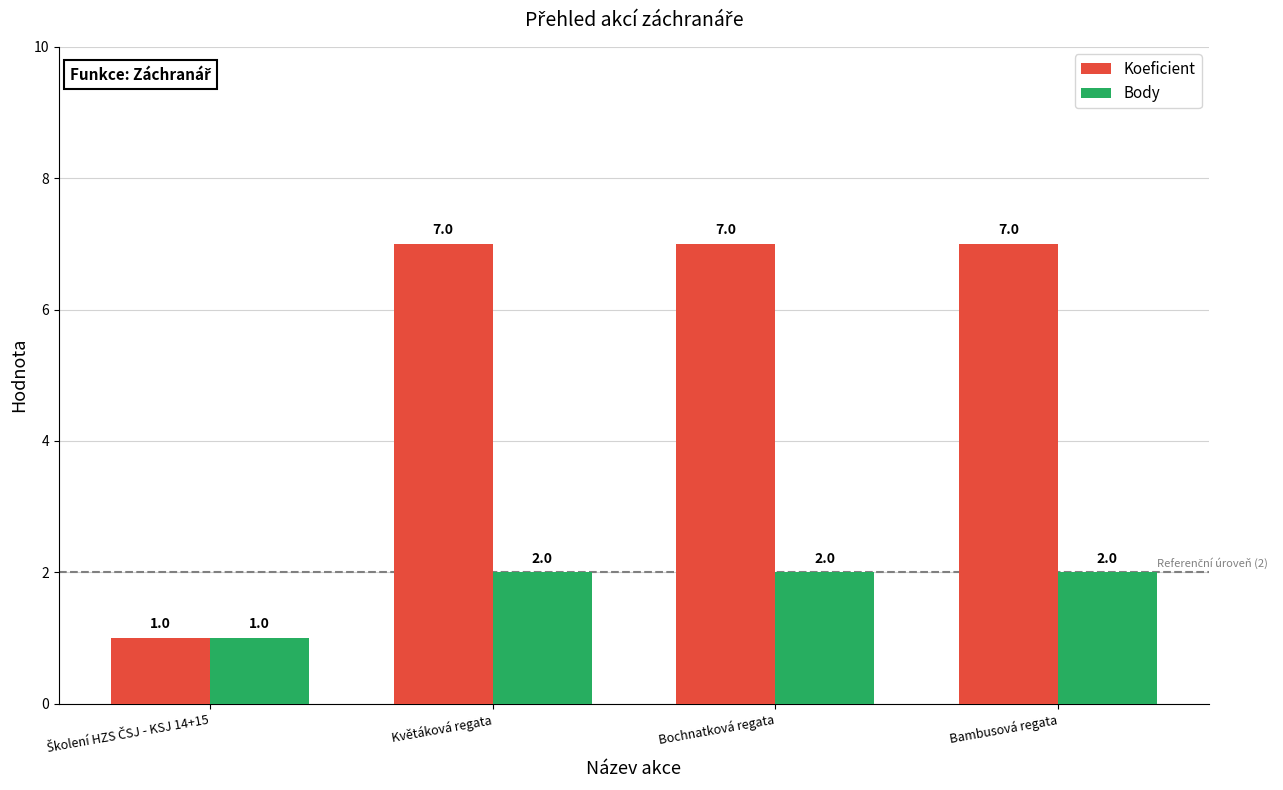

Reading left to right, what are all the values shown in this chart?

Koeficient: 1	7	7	7
Body: 1	2	2	2